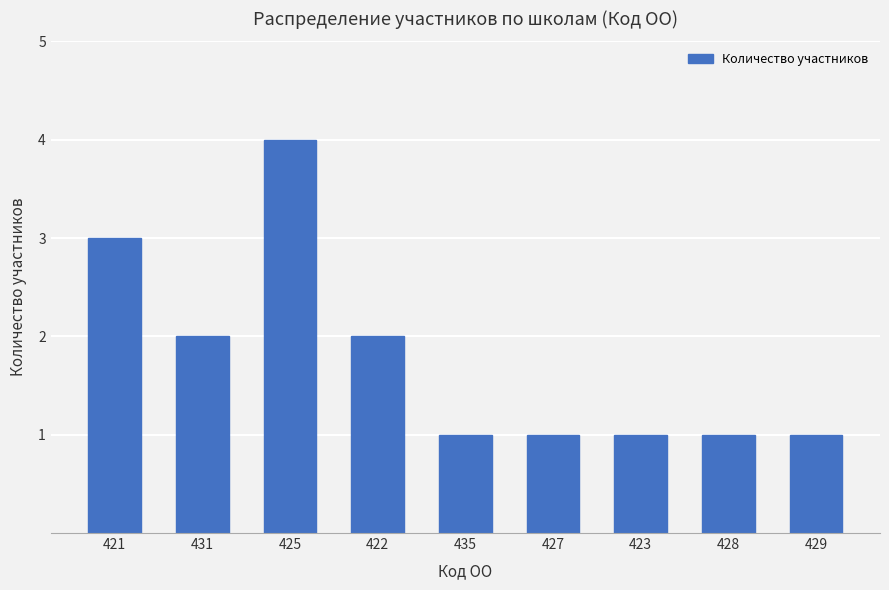

Approximately how many times larger is the value at 422 compared to 425?

0.5